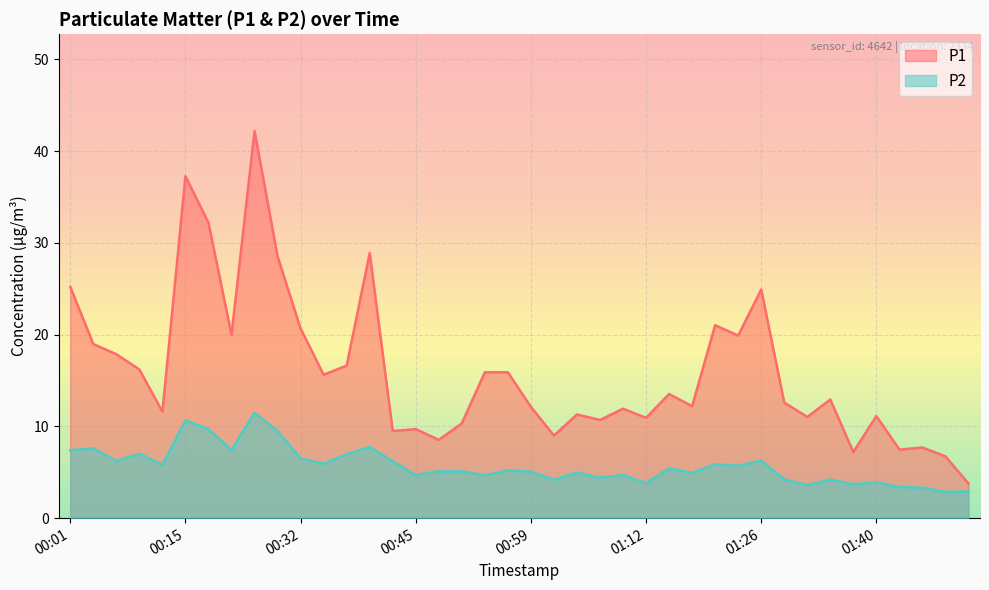

How many lines are shown in the chart?

2